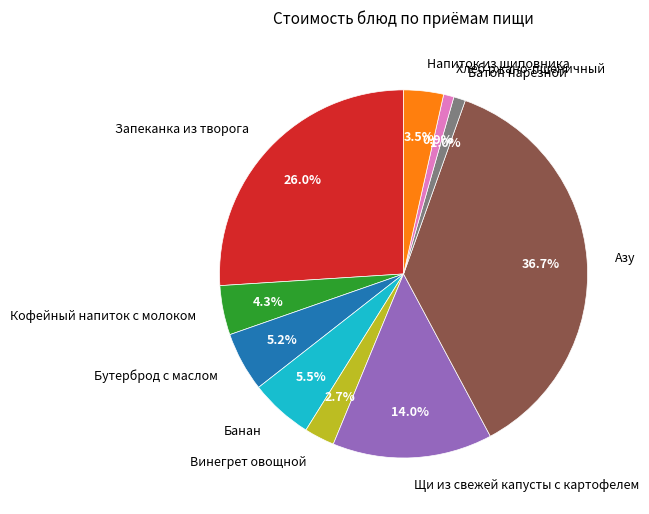

To the nearest percent, what is the average slice percentage?

10%